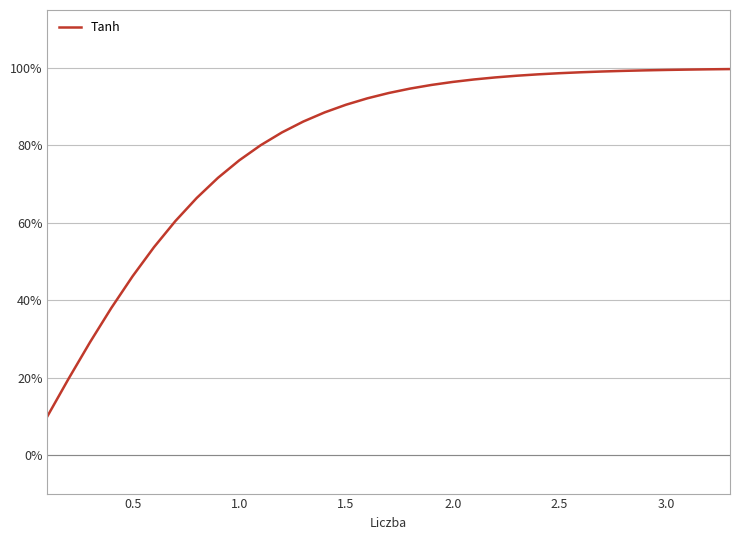

Reading right to left, transcribe all the data shown in this chart.

1.0	1.0	1.0	1.0	1.0	1.0	1.0	1.0	1.0	1.0	1.0	1.0	1.0	1.0	1.0	0.9	0.9	0.9	0.9	0.9	0.9	0.8	0.8	0.8	0.7	0.7	0.6	0.5	0.5	0.4	0.3	0.2	0.1